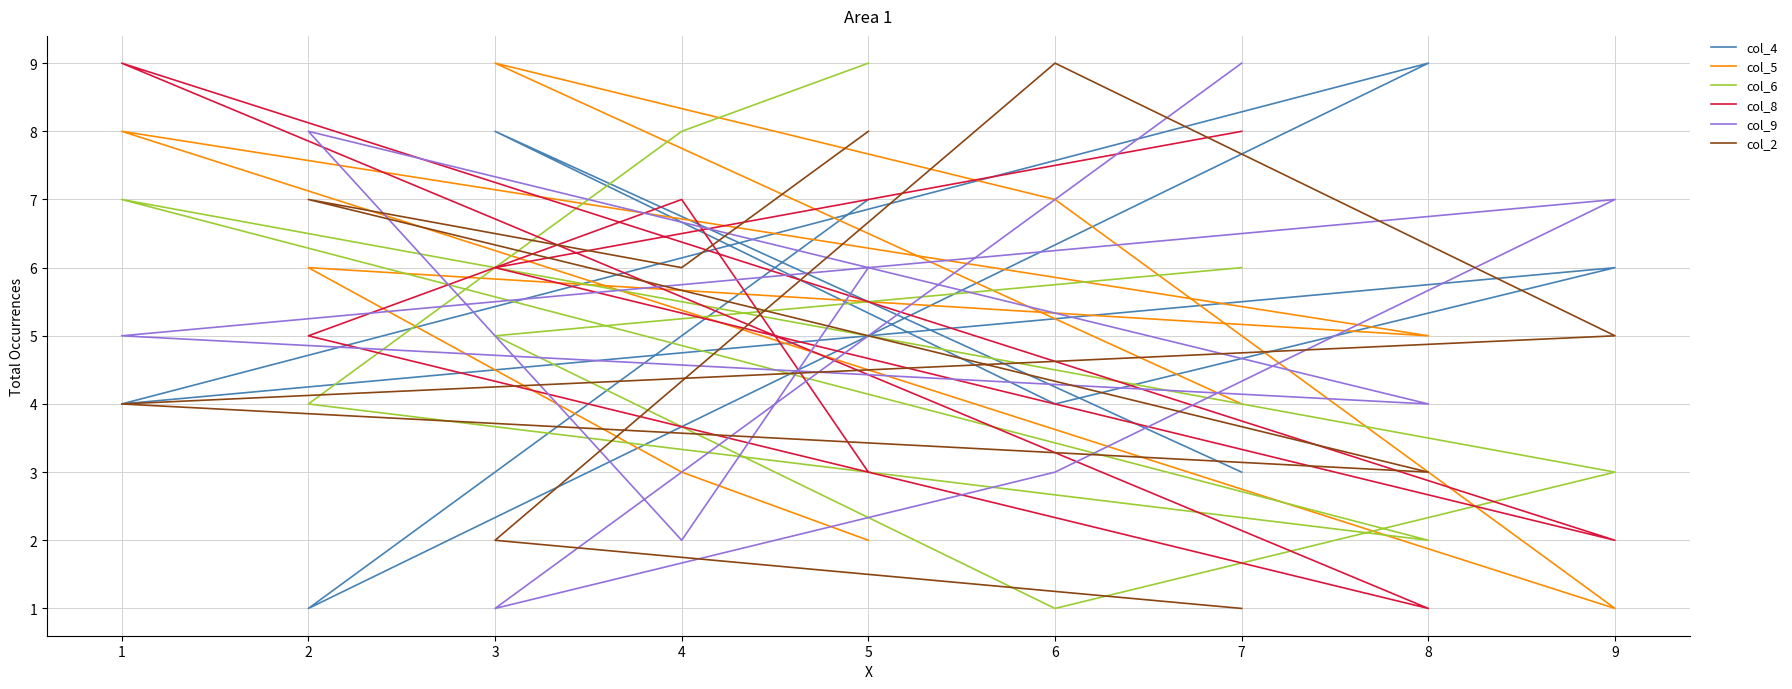

Which series changed the most between 3 and 8?

col_8